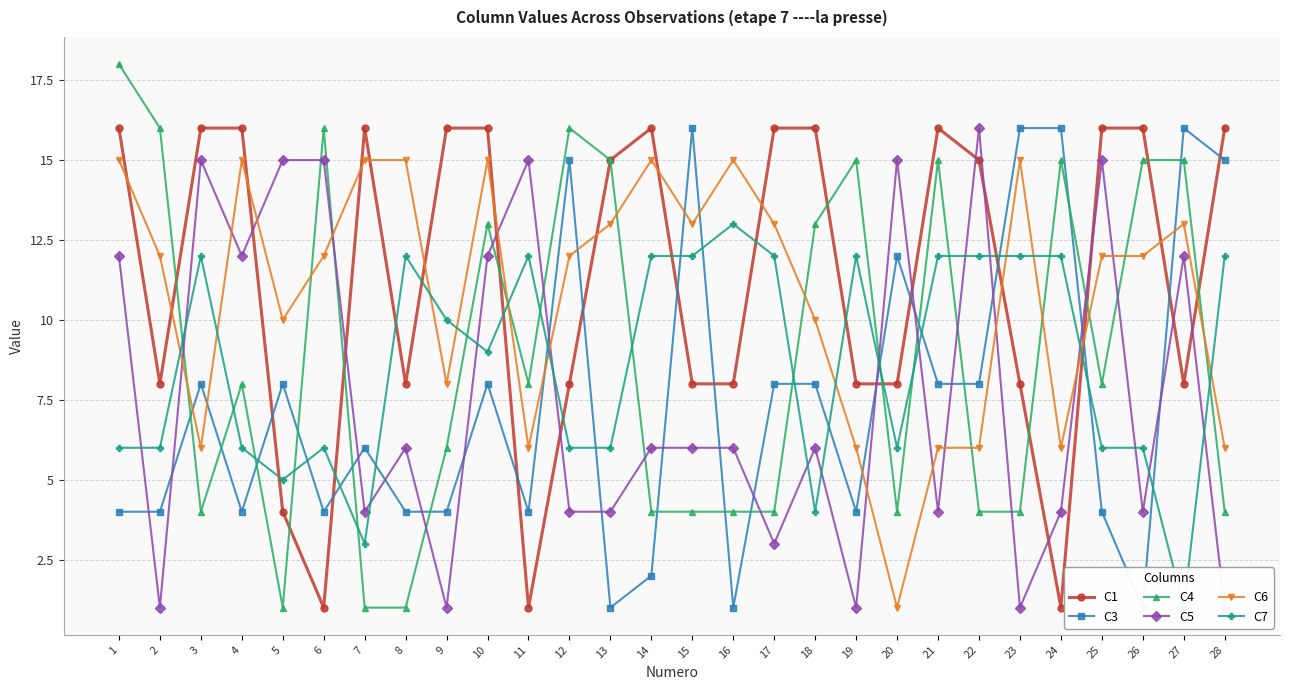

How many interior local valleys does the C3 series have?

7